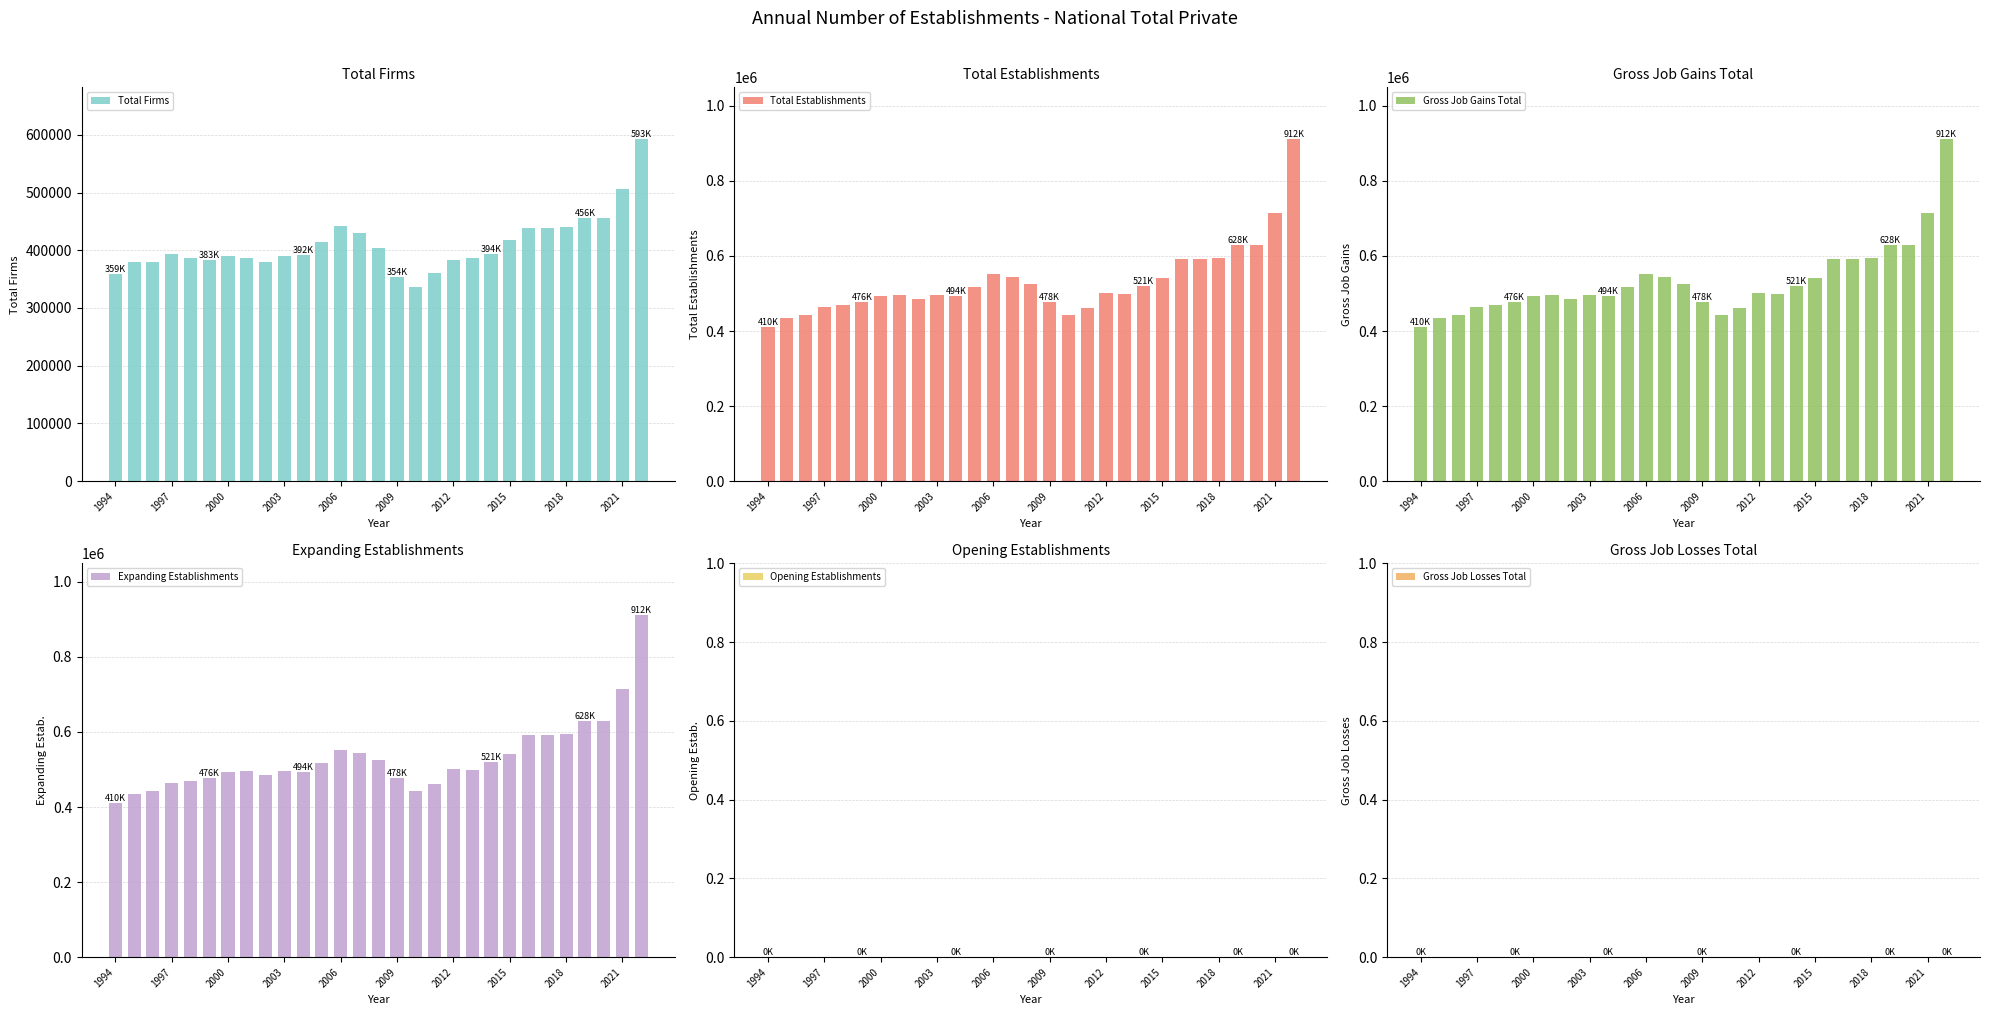

What is the minimum value for Total Establishments?

409835